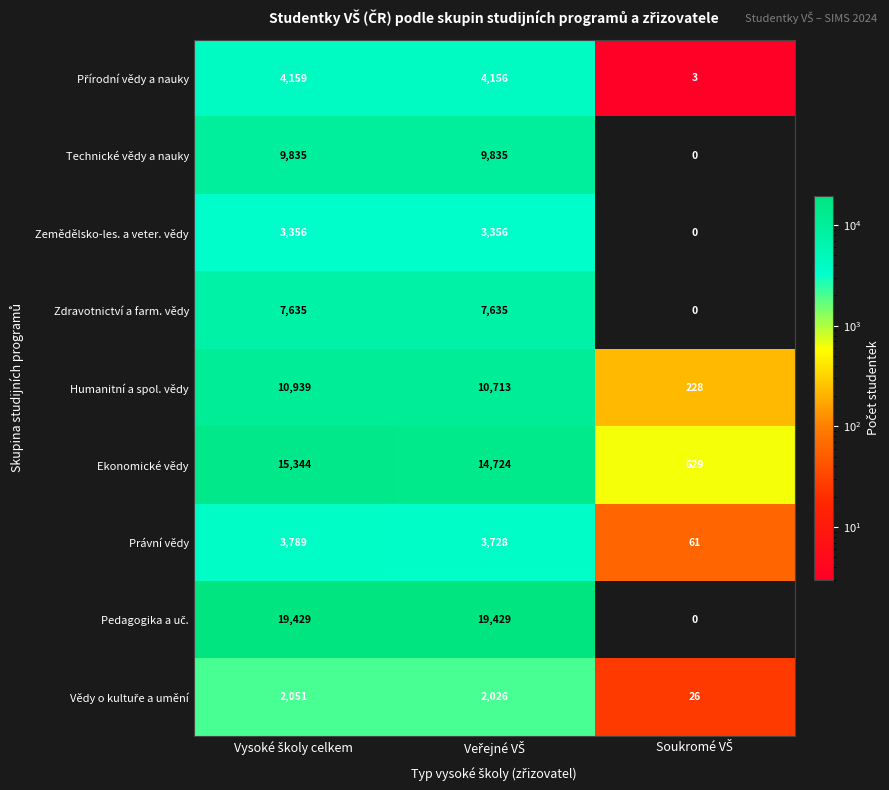

At how many categories does at least one series exceed 16502?

2